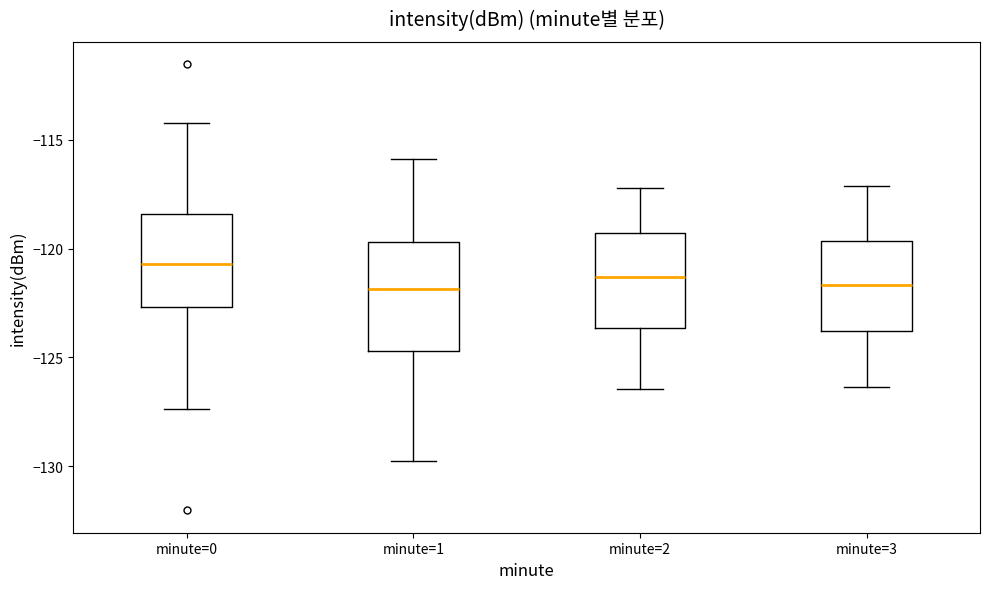

Reading left to right, transcribe this box plot: for each box, give where its median line is, the range the box spans, and where its two whiskers end, as read against the y-axis. The values are not printed on the chart, so give them approximately, as read against the axis.

minute=0: median -120.5, box -122.5 to -118.5, whiskers -127.5 to -114.0
minute=1: median -122.0, box -124.5 to -119.5, whiskers -130.0 to -116.0
minute=2: median -121.5, box -123.5 to -119.5, whiskers -126.5 to -117.0
minute=3: median -121.5, box -124.0 to -119.5, whiskers -126.5 to -117.0